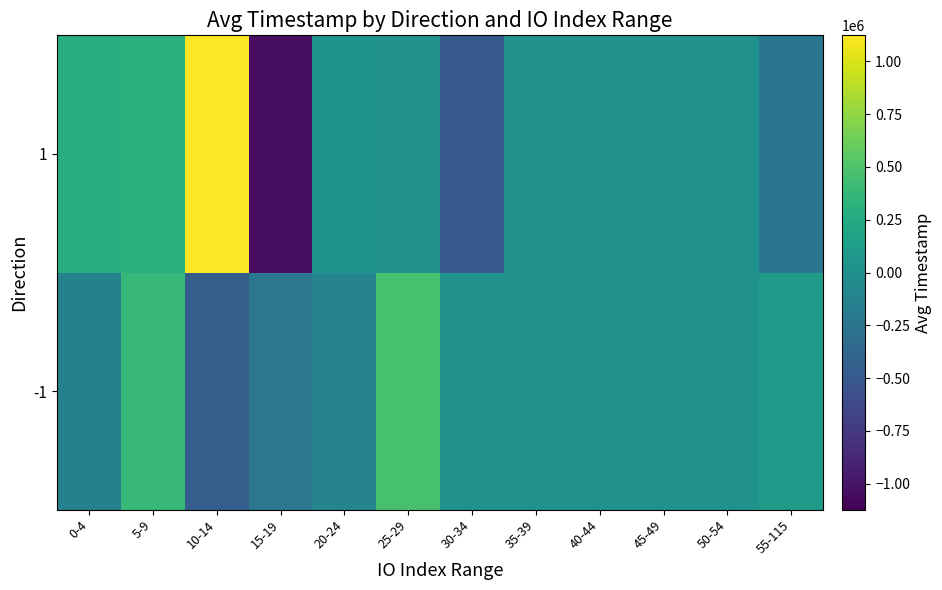

Reading left to right, list all the values displayed in this chart.

-1: 0-4=-141994.0	5-9=380729.2	10-14=-460401.1	15-19=-229092.6	20-24=-113153.1	25-29=464414.9	30-34=0.0	35-39=0.0	40-44=0.0	45-49=0.0	50-54=0.0	55-115=111117.4
1: 0-4=288116.4	5-9=306174.2	10-14=1123481.4	15-19=-1042956.1	20-24=42355.4	25-29=0.0	30-34=-487306.1	35-39=0.0	40-44=0.0	45-49=0.0	50-54=0.0	55-115=-241486.1